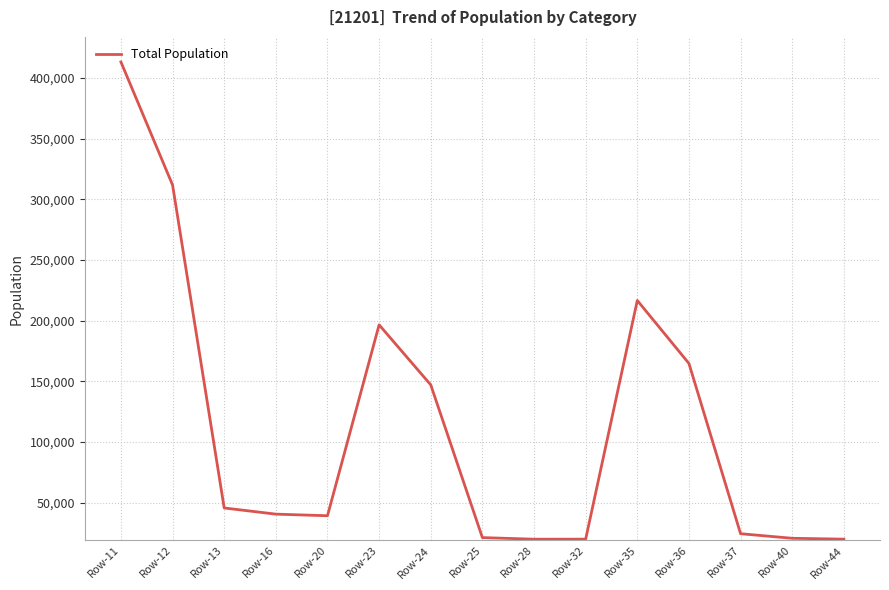

The value at Row-36 is 34326. True or false?

False